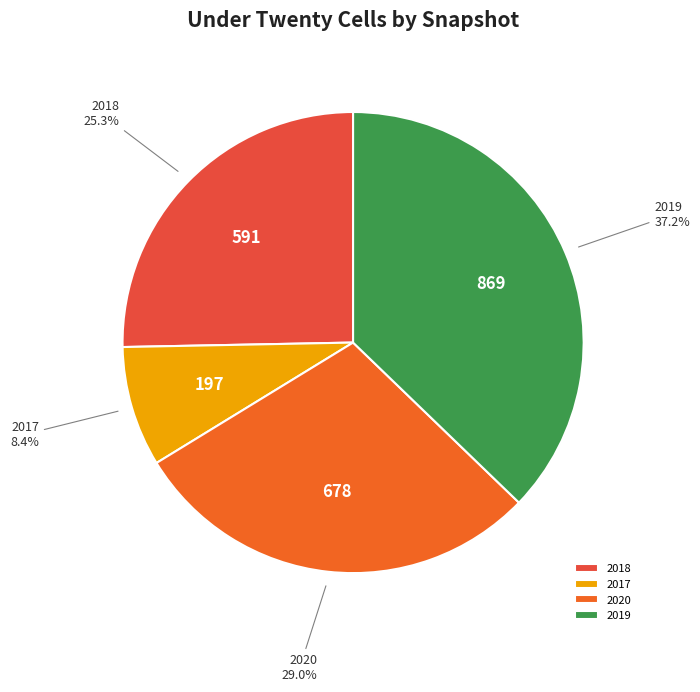

Is there a majority slice in this chart?

No